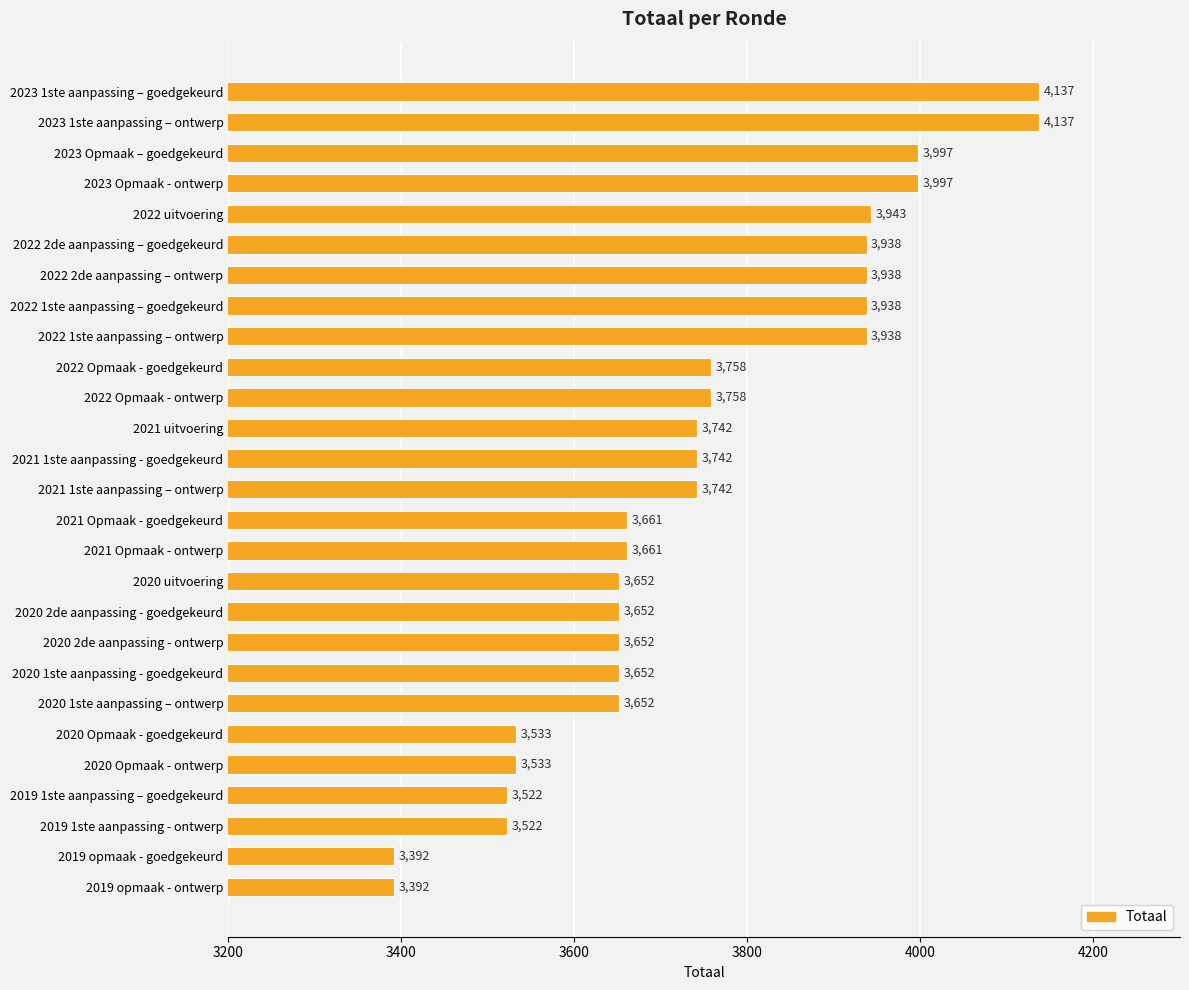

What position from the top is 2019 opmaak - goedgekeurd?

26